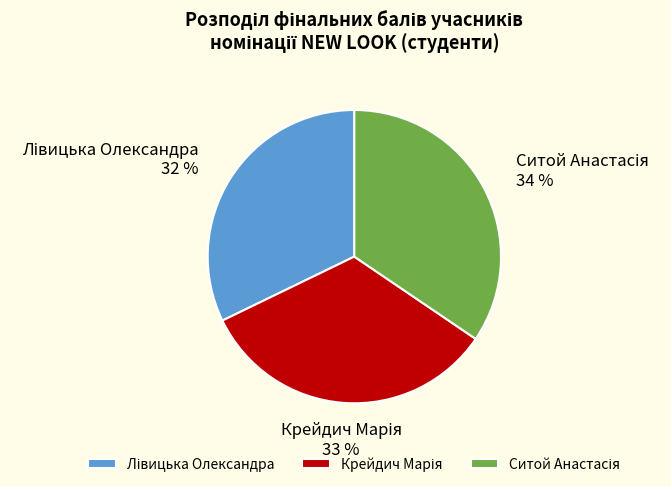

Is there any slice that represents more than half of the pie?

No